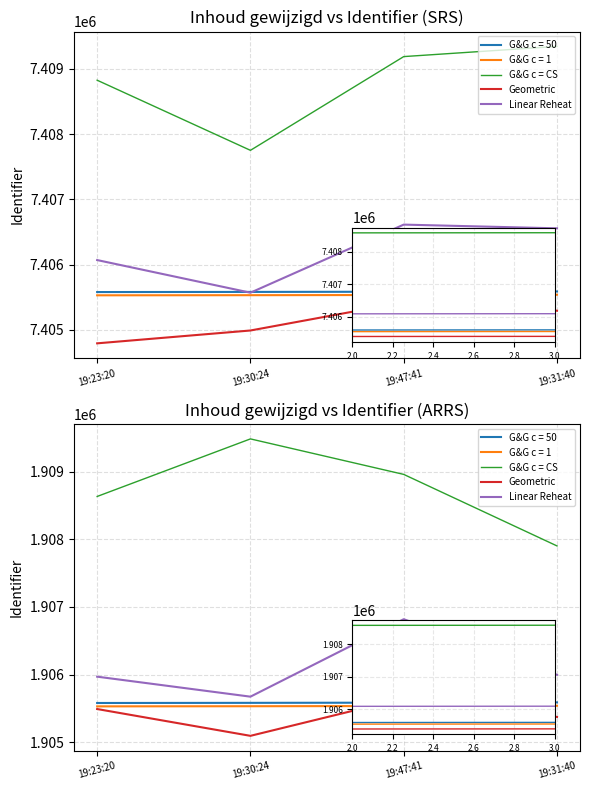

At how many categories does at least one series exceed 1909442?

1